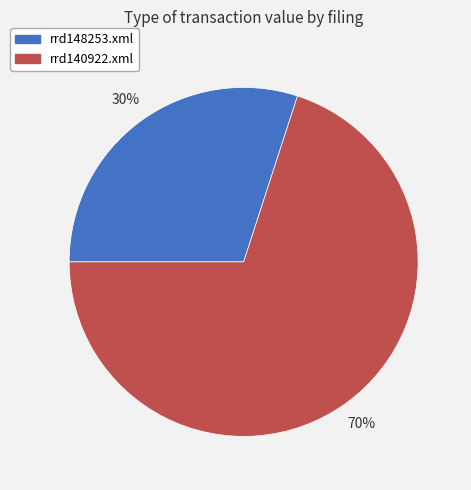

What is the ratio of the value at rrd148253.xml to the value at rrd140922.xml?

0.4